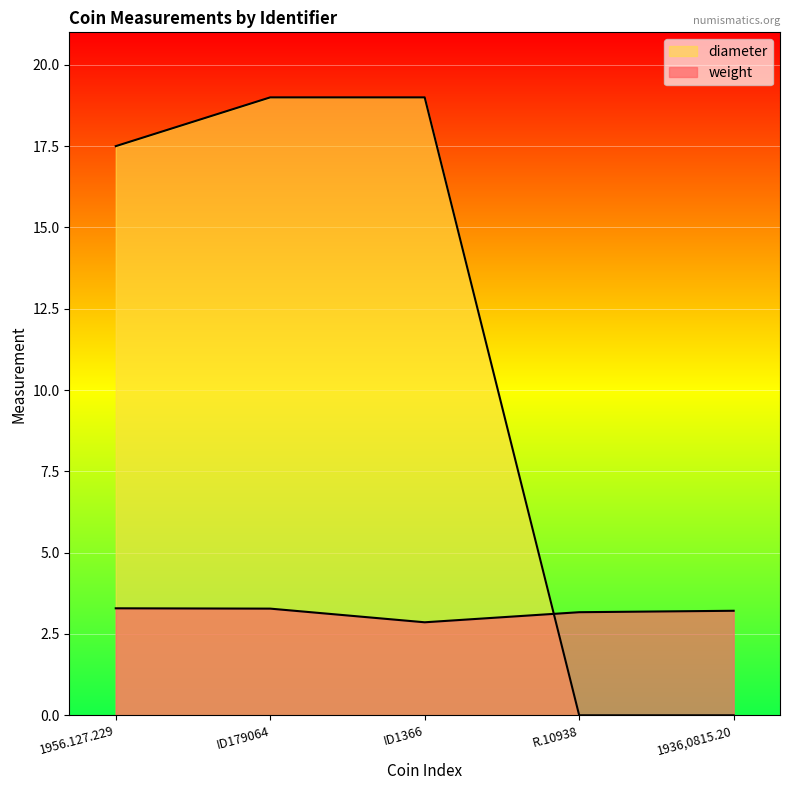

Which series has the largest total across all categories?

diameter